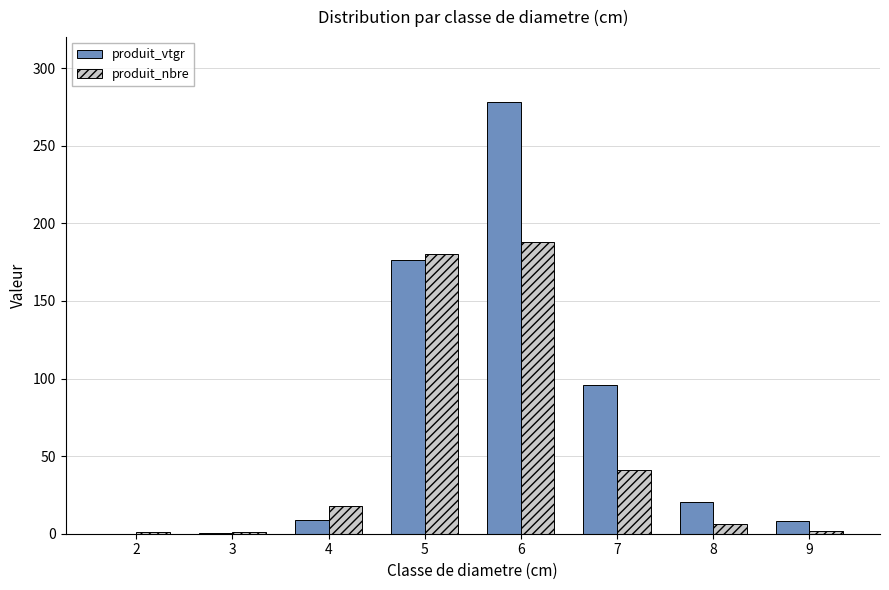

What is the maximum value shown in the chart?

278.2